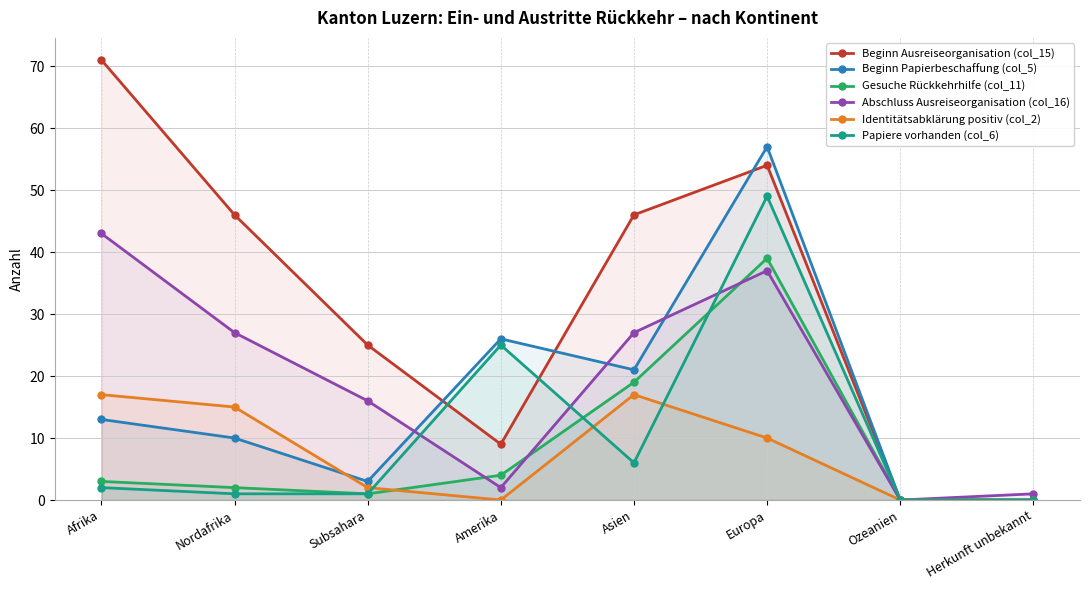

At which category is the sum across all series the highest?

Europa